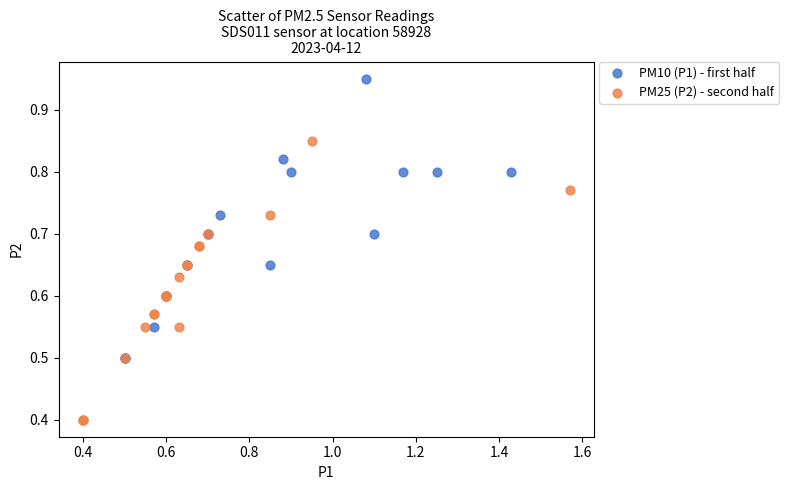

Which series contains the lowest Y value?

PM25 (P2) - second half